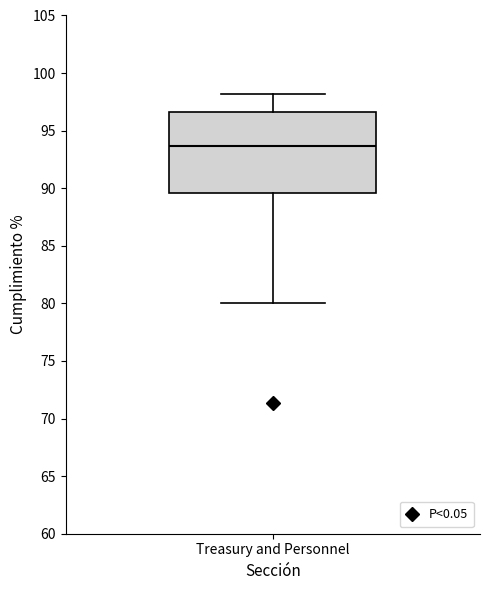

Where does the median line of the box for Treasury and Personnel sit on the y-axis? The values are not printed on the chart, so give them approximately, as read against the axis.

93.5